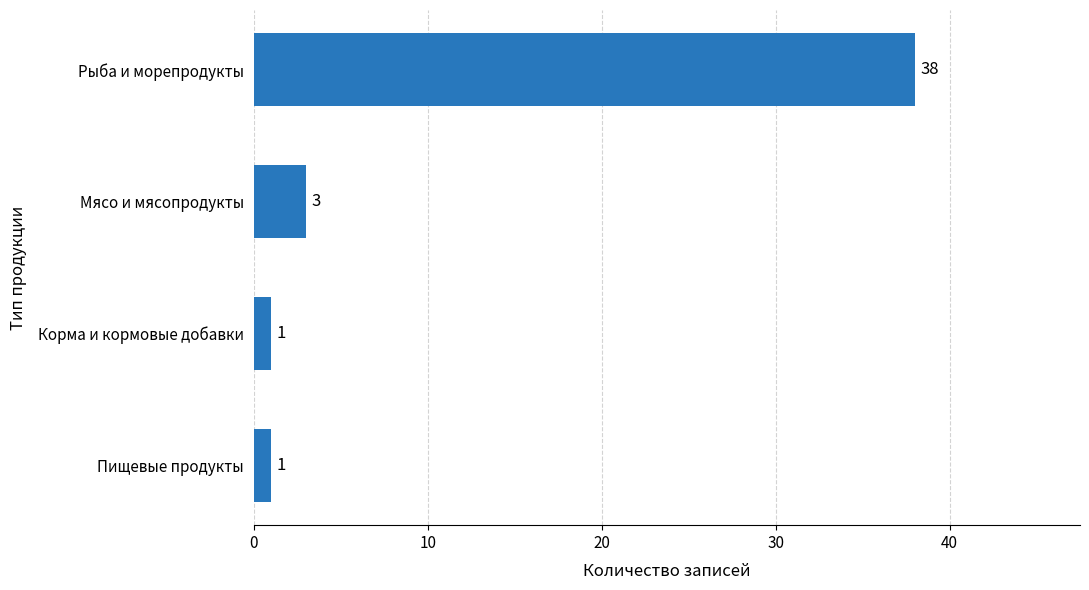

What is the smallest value displayed?

1